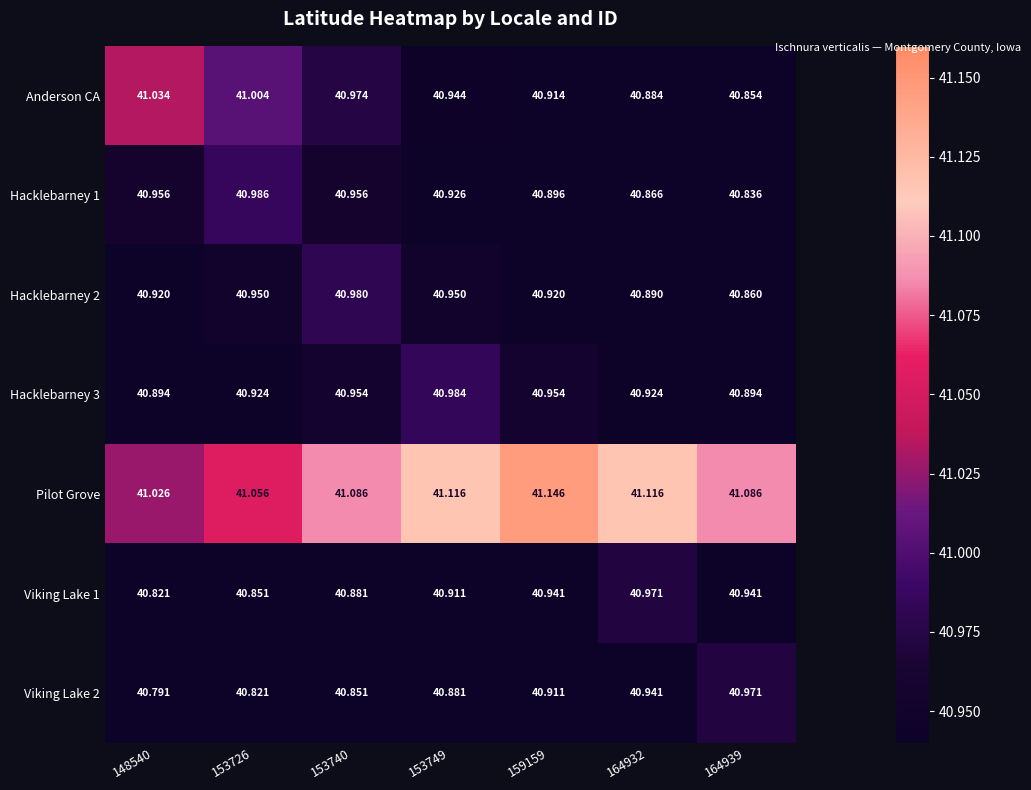

Which series has the largest total across all categories?

Pilot Grove